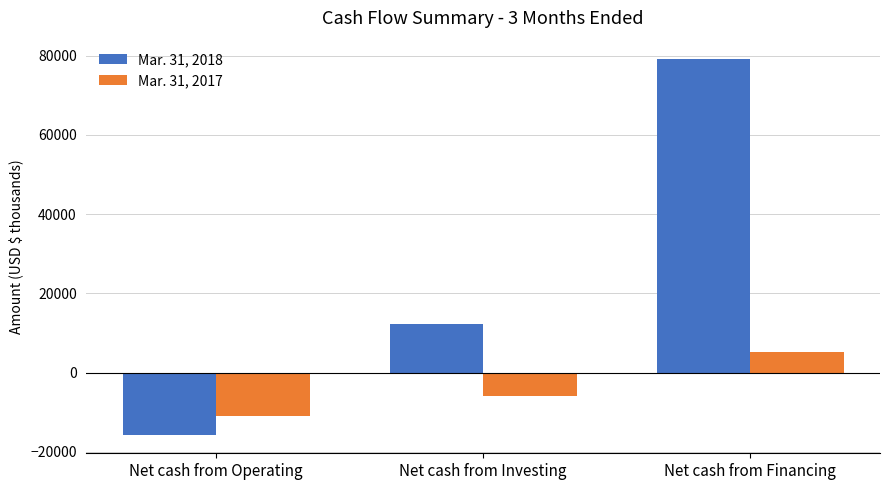

What is the difference between the Mar. 31, 2018 values at Net cash from Operating and Net cash from Financing?

94671